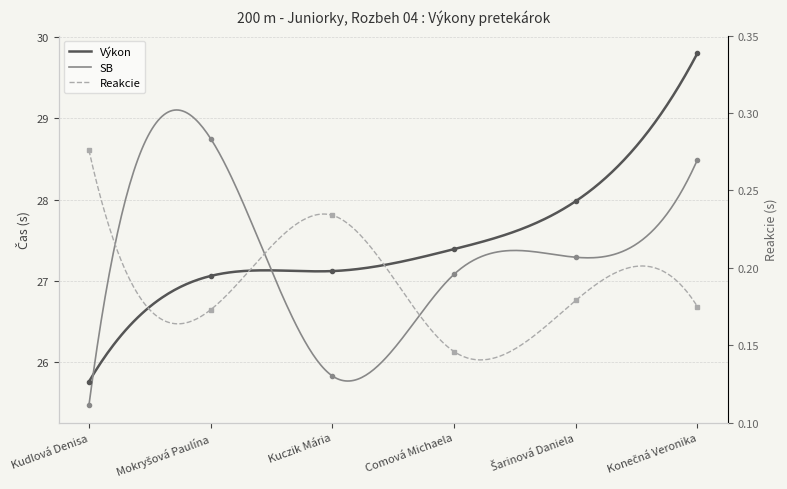

The Výkon series shows 16.4 at Kudlová Denisa. True or false?

False